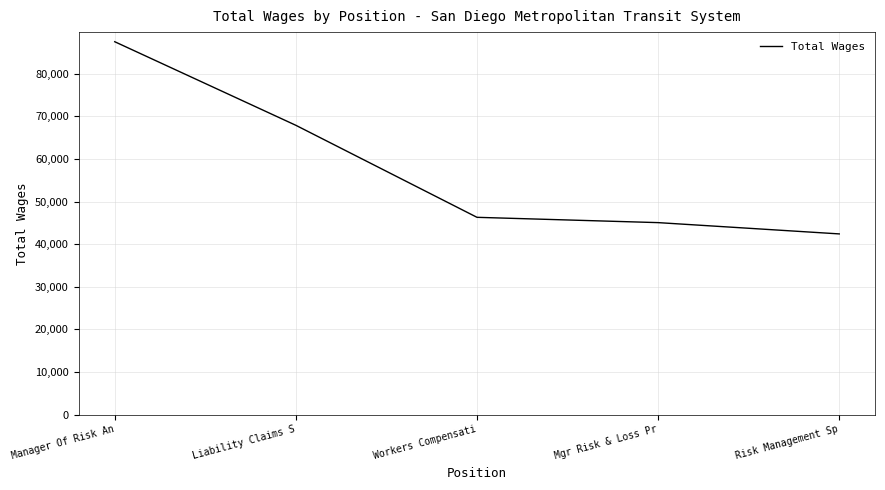

What is the difference between the values at Mgr Risk & Loss Pr and Workers Compensati?

1245